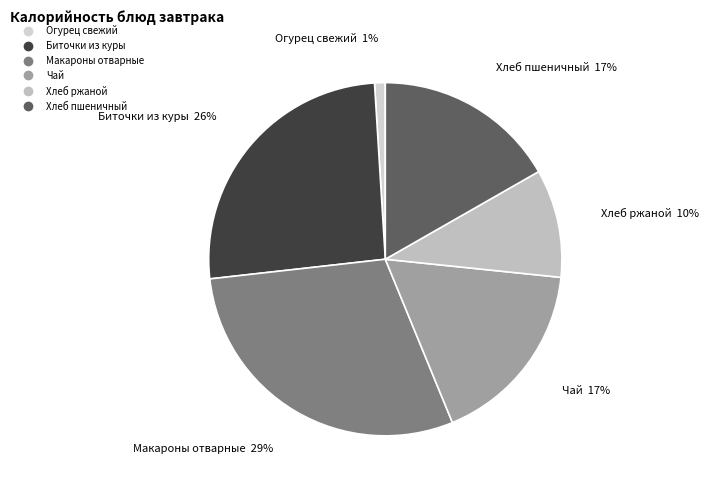

Do Хлеб ржаной and Огурец свежий together represent more than half of the pie?

No